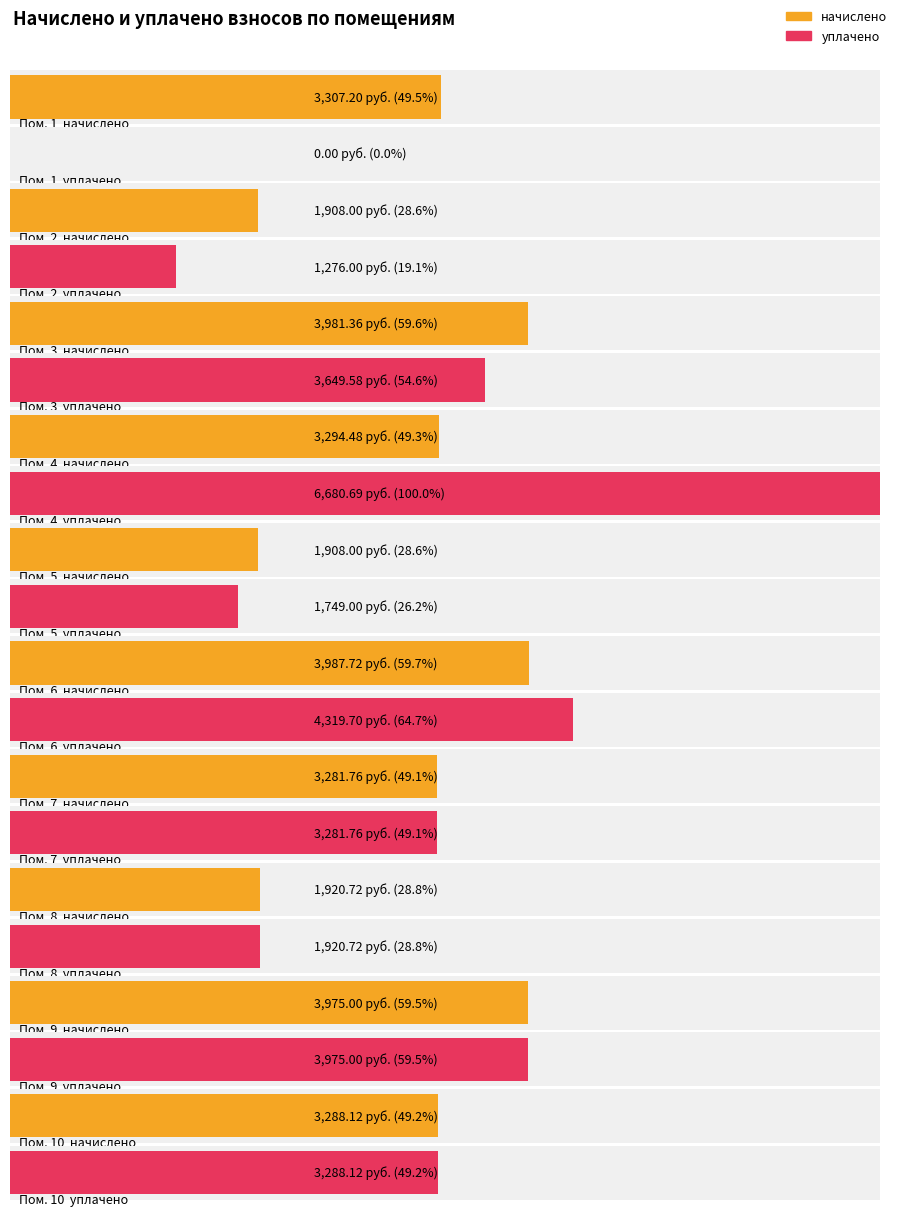

Rank the series by their average value, from lowest to highest.

уплачено, начислено